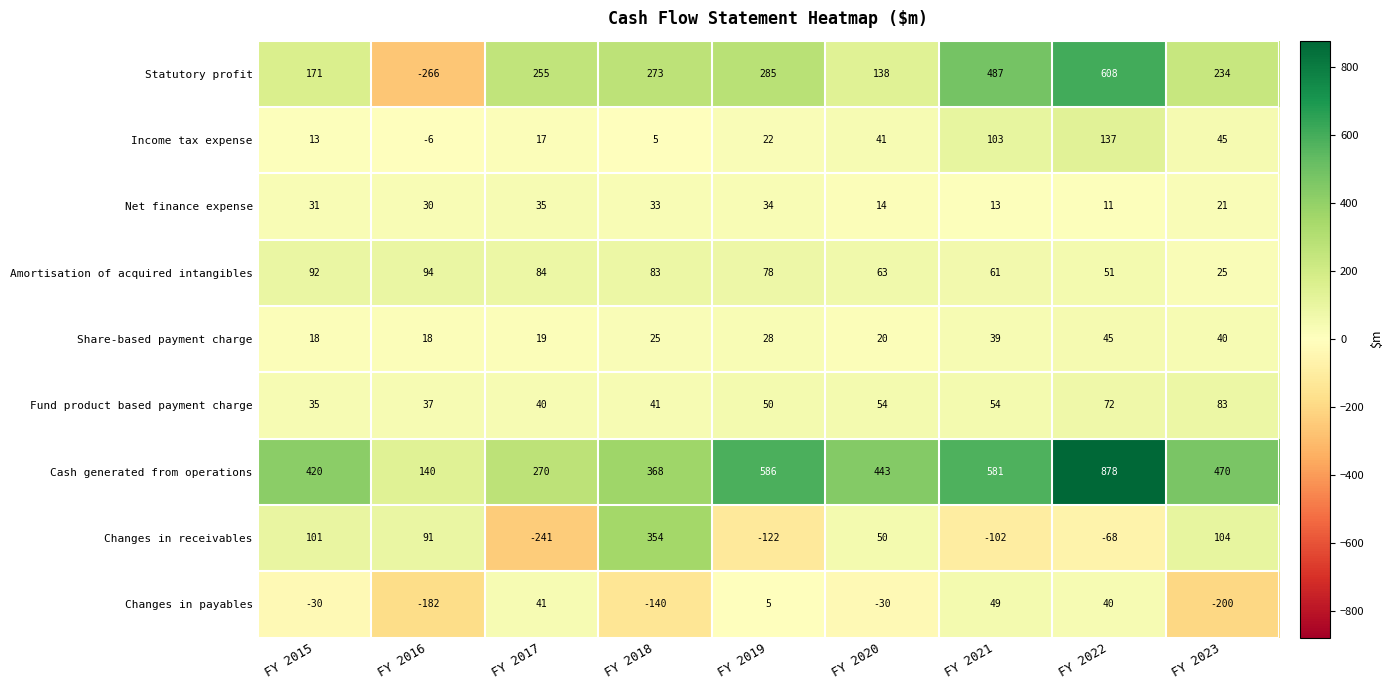

Is it true that Amortisation of acquired intangibles equals 94 at FY 2016?

True